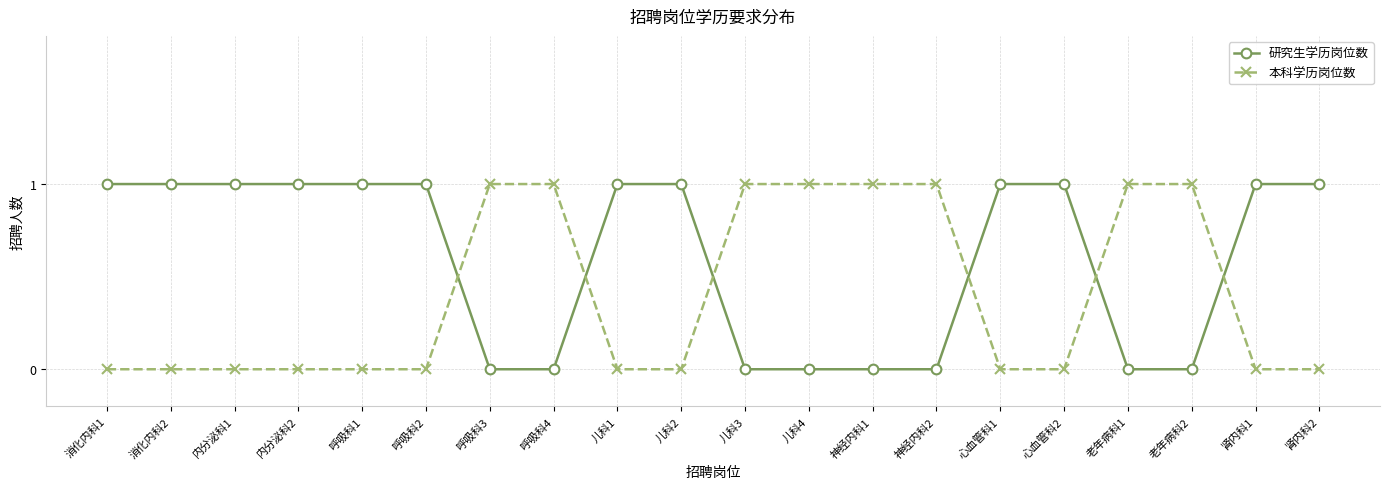

Count the number of data series in this chart.

2